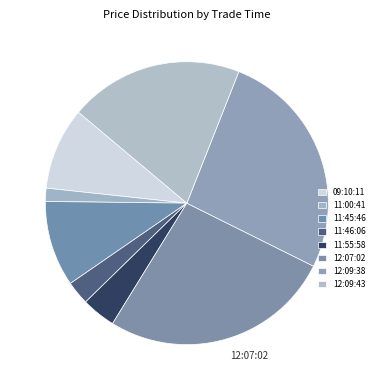

Count the number of slices in the pie.

8